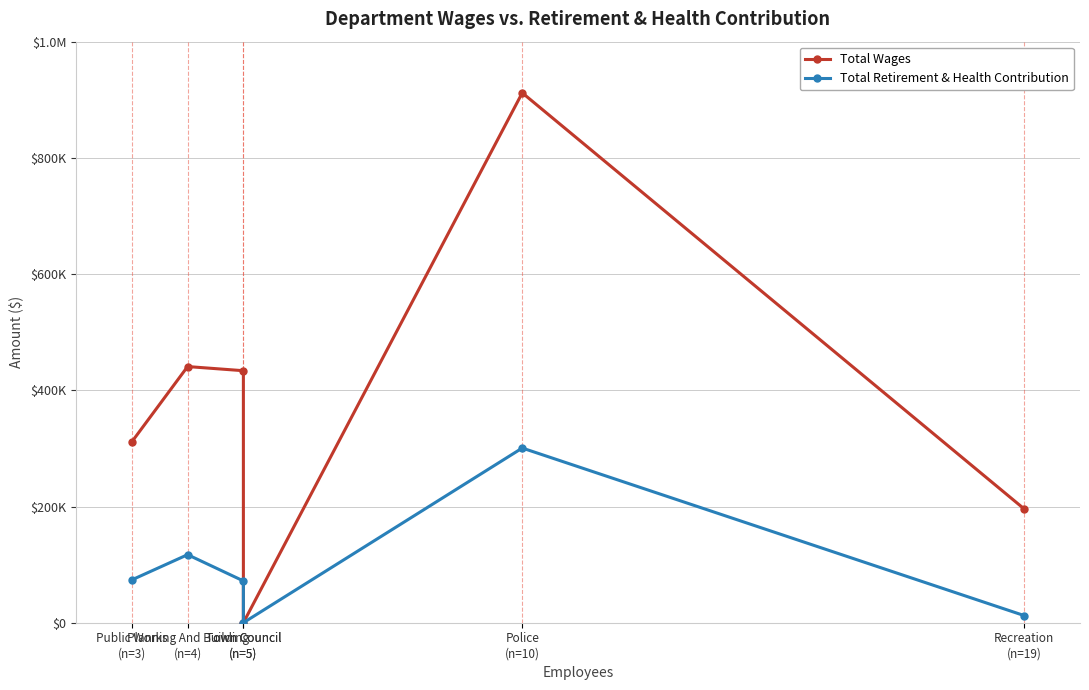

At how many categories does at least one series exceed 223767?

4